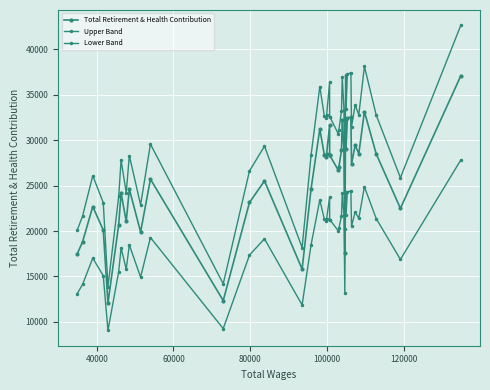

What is the maximum value for Total Retirement & Health Contribution?

37101.0